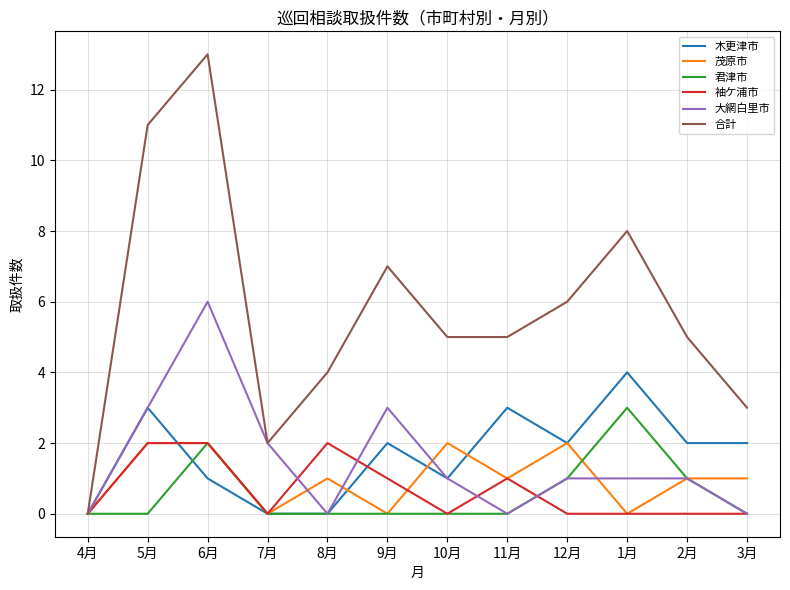

What is the difference between the highest and lowest values at 10月?

5